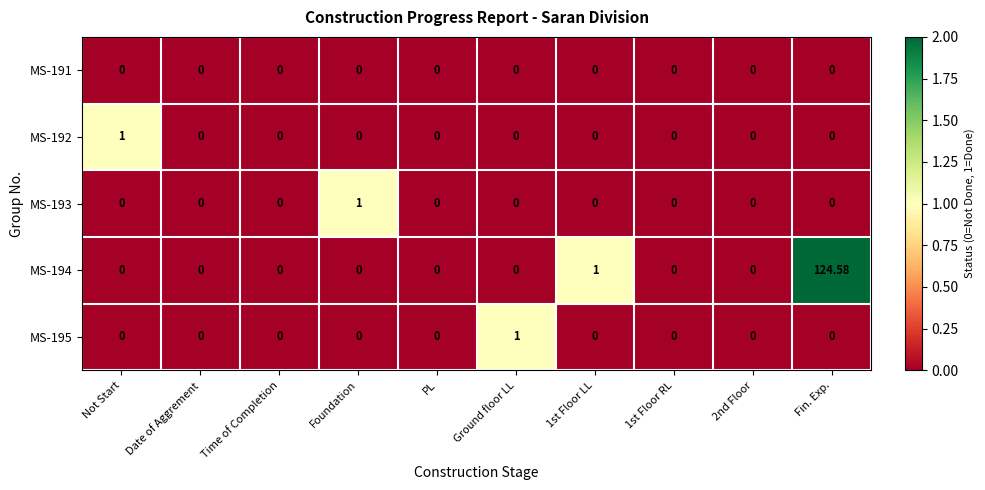

Which label corresponds to the largest value in the chart?

Fin. Exp.